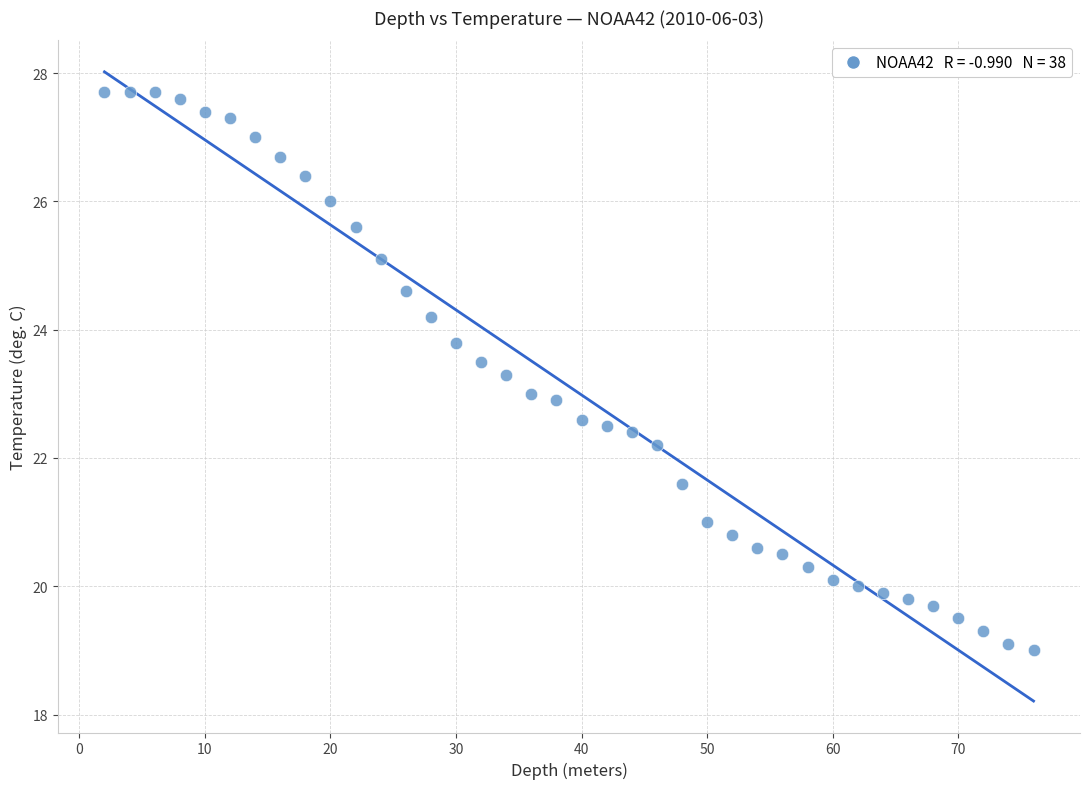

What is the range of X values (max minus min)?

74.0